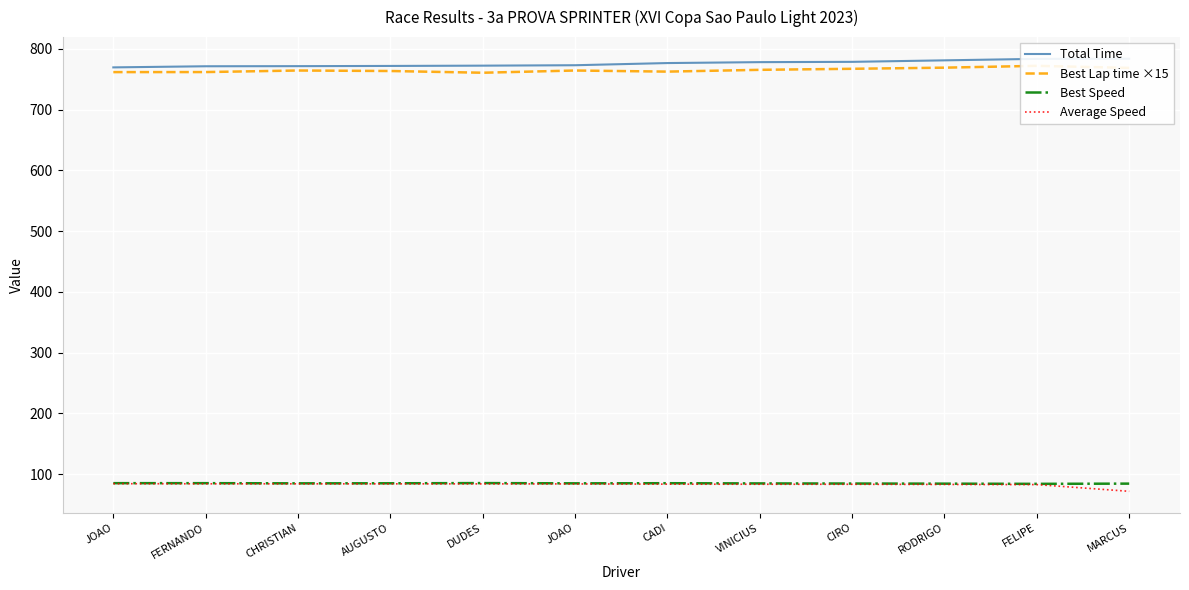

What is the value of the Average Speed point at the 3rd from the left?

84.0